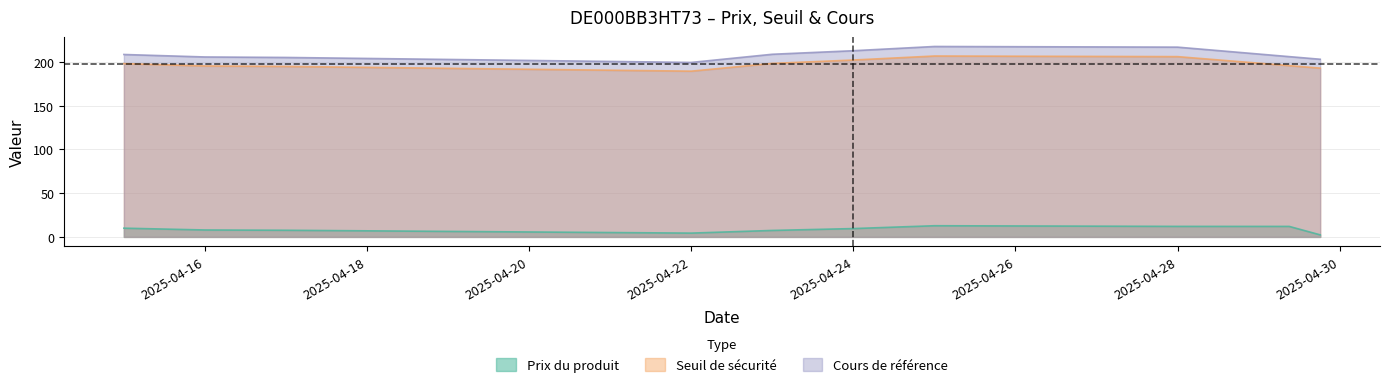

The value of Prix du produit at 2025-04-22 is 4.3. True or false?

True